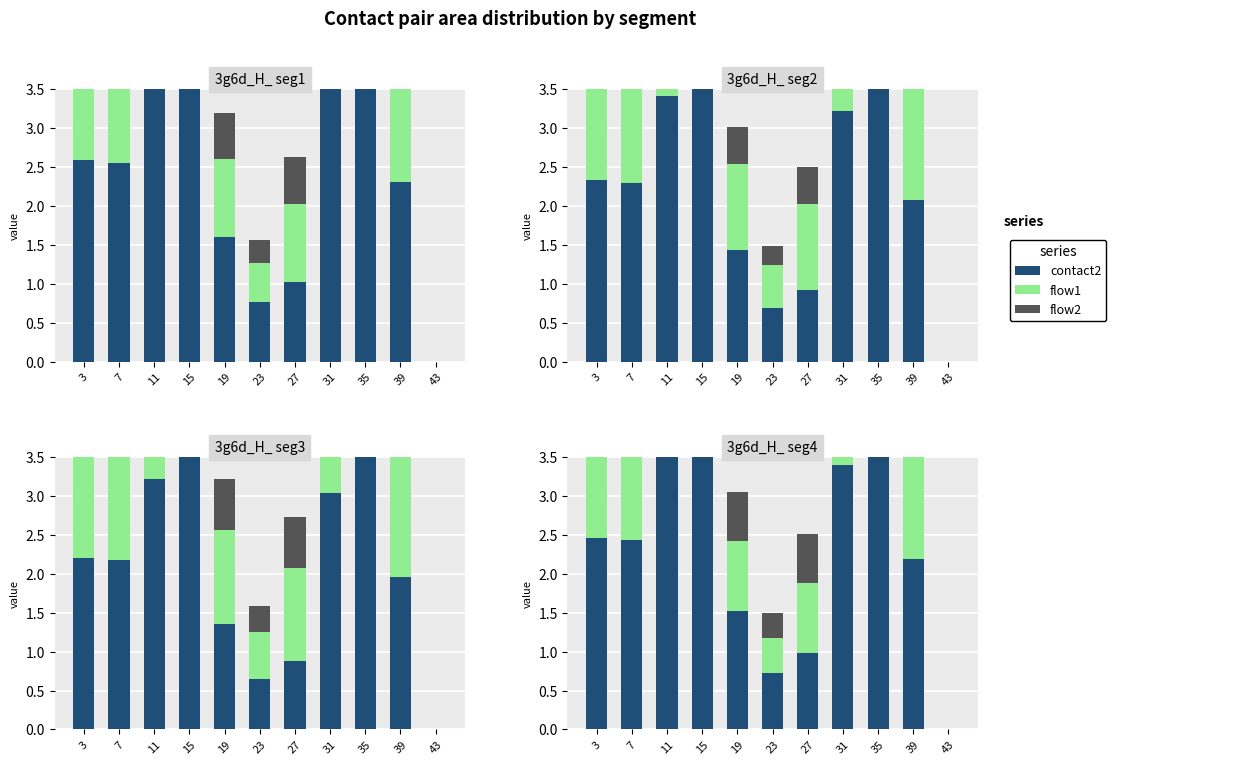

Which has a higher value, 23 or 19?

19